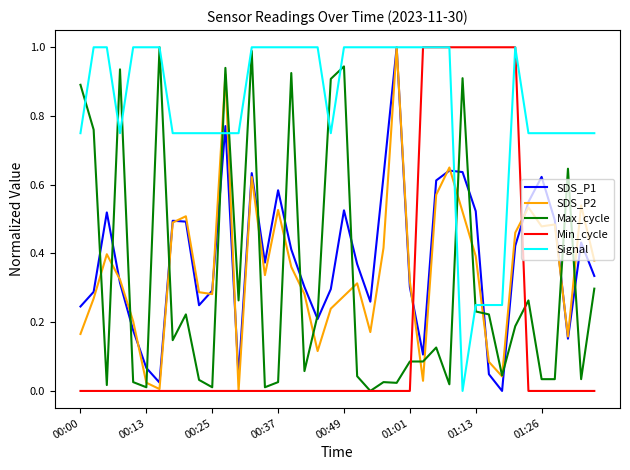

Which series has the largest total across all categories?

Signal